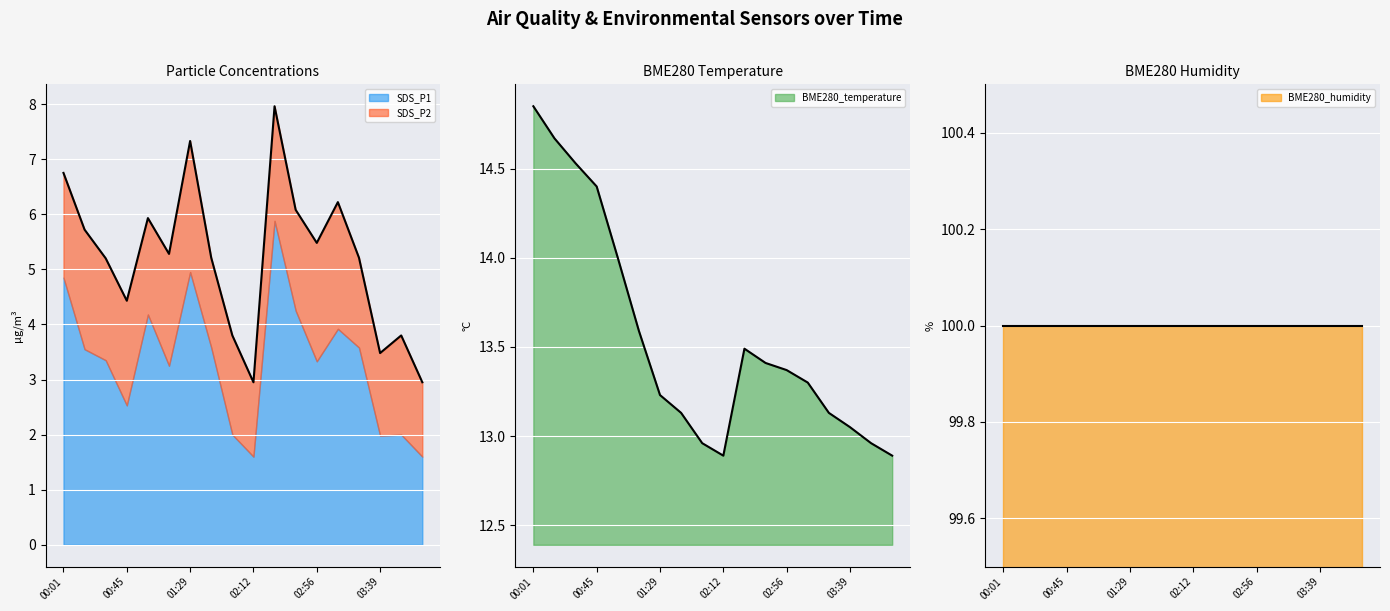

True or false: SDS_P1 has more than 2 points higher than both neighbors.

True